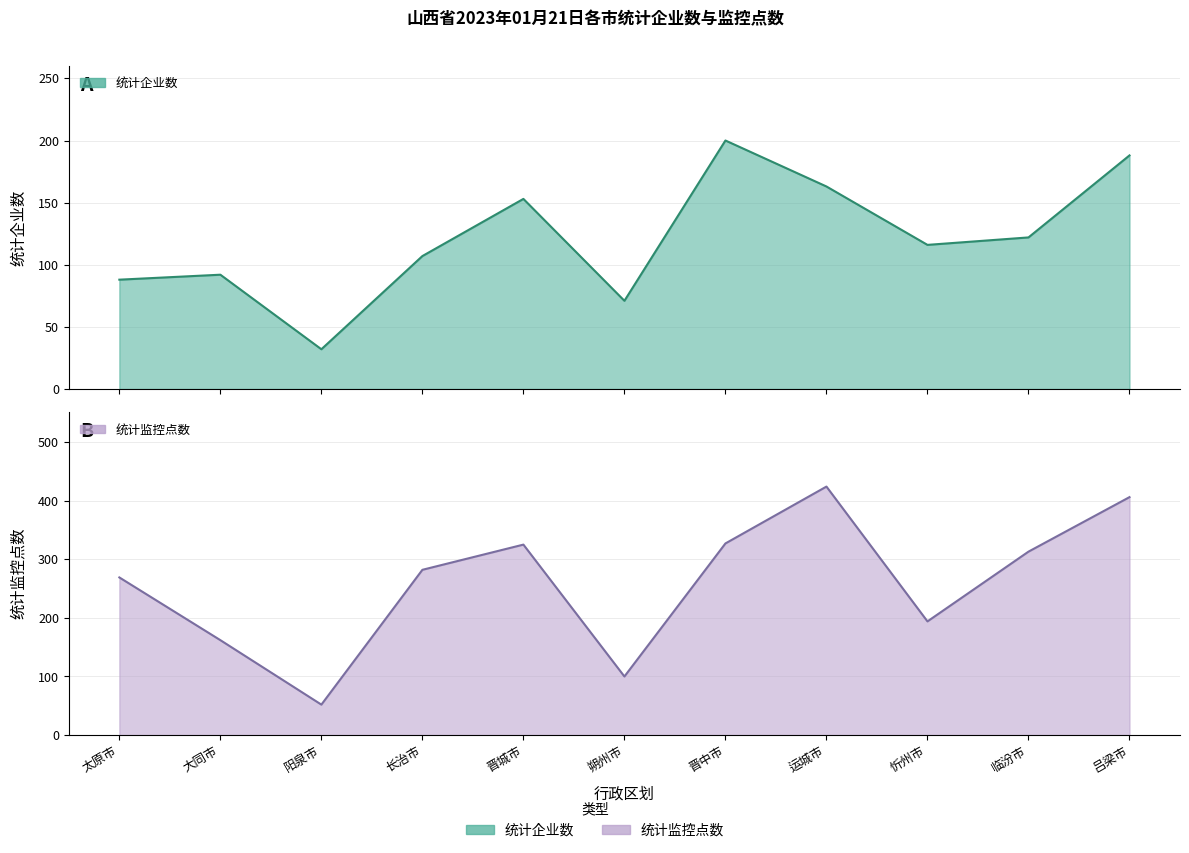

Reading right to left, transcribe all the data shown in this chart.

统计企业数: 吕梁市=188	临汾市=122	忻州市=116	运城市=163	晋中市=200	朔州市=71	晋城市=153	长治市=107	阳泉市=32	大同市=92	太原市=88
统计监控点数: 吕梁市=406	临汾市=313	忻州市=194	运城市=424	晋中市=327	朔州市=100	晋城市=325	长治市=282	阳泉市=52	大同市=162	太原市=269